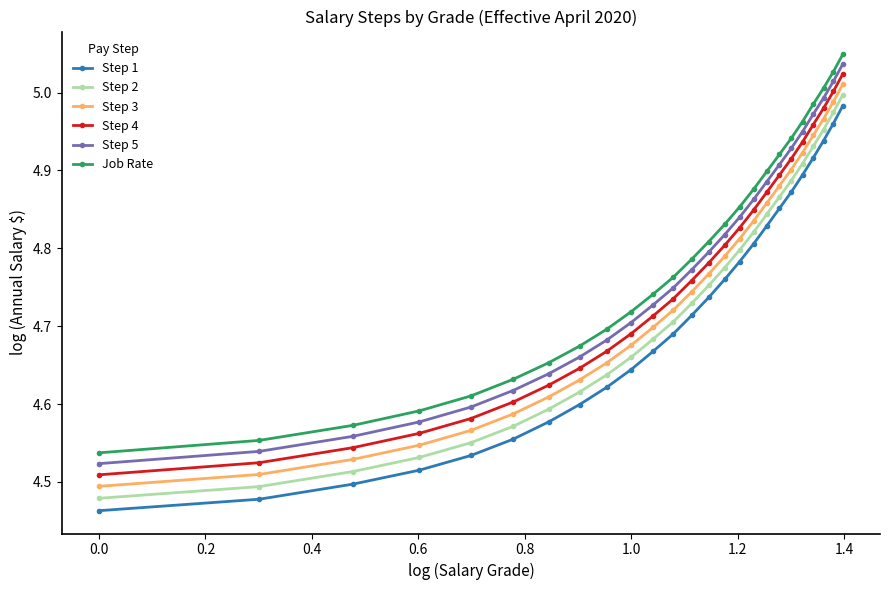

How many lines are shown in the chart?

6